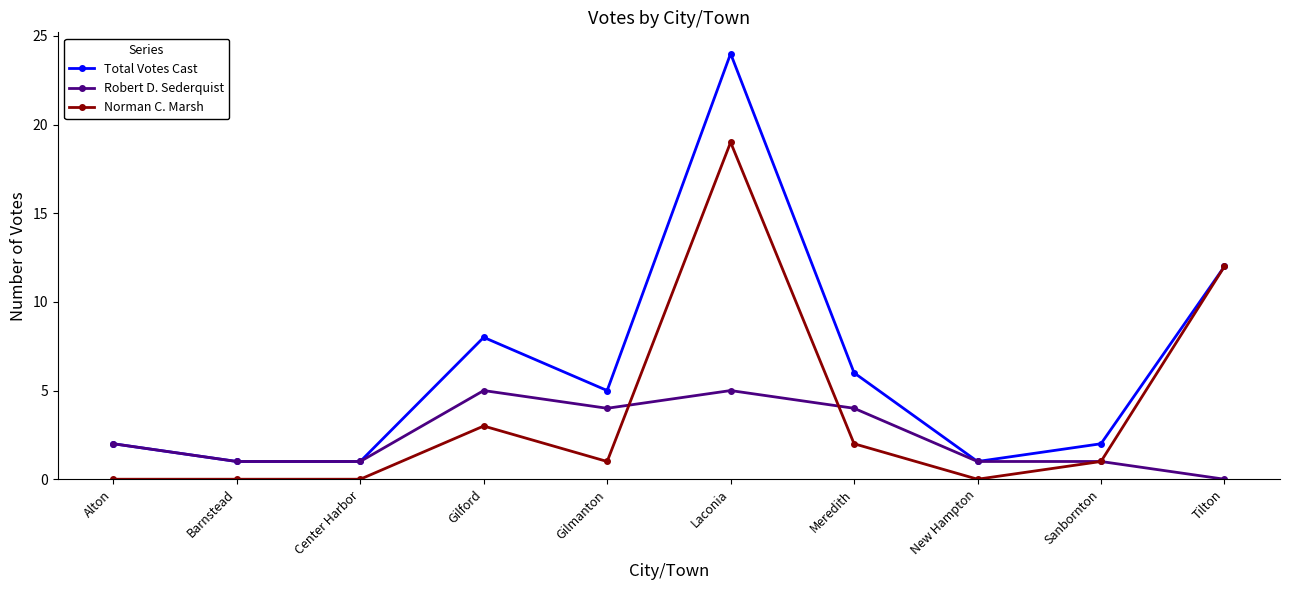

What is the greatest value displayed?

24